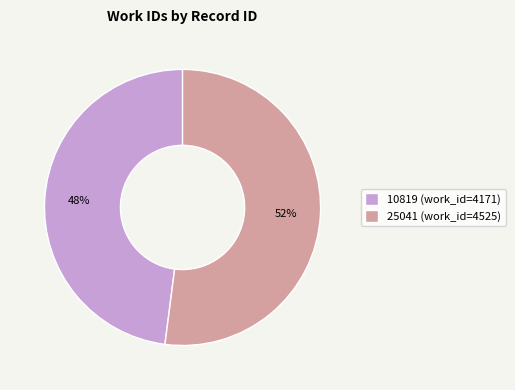

Is it true that 10819 is 40% of the pie?

False